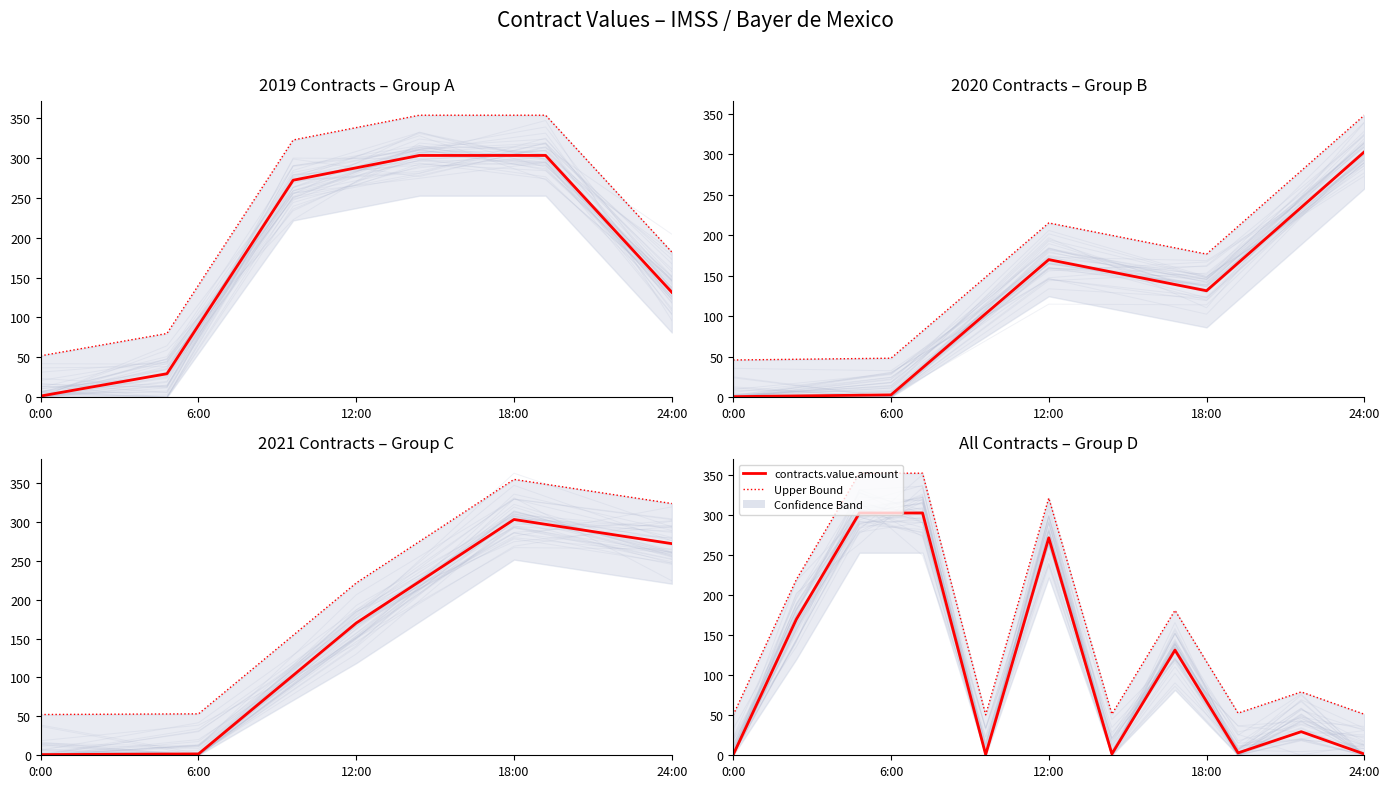

What is the value of the contracts.value.amount point at the 3rd from the left?

303.0